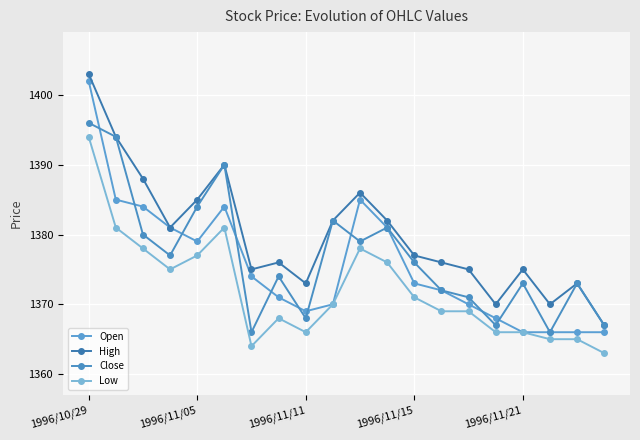

What is the sum of all Open values?

27512